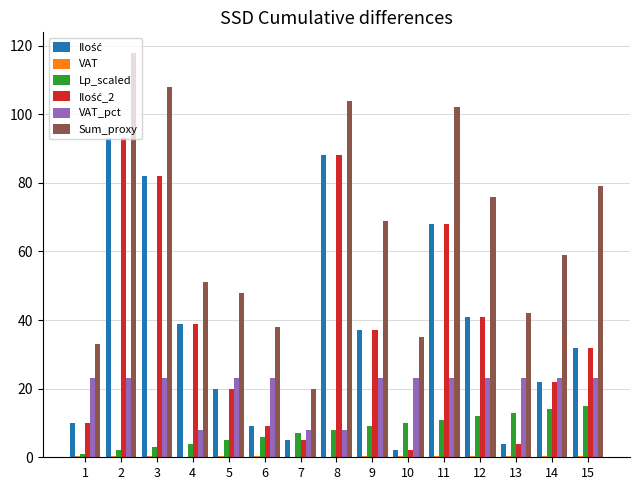

What is the greatest value displayed?

118.0